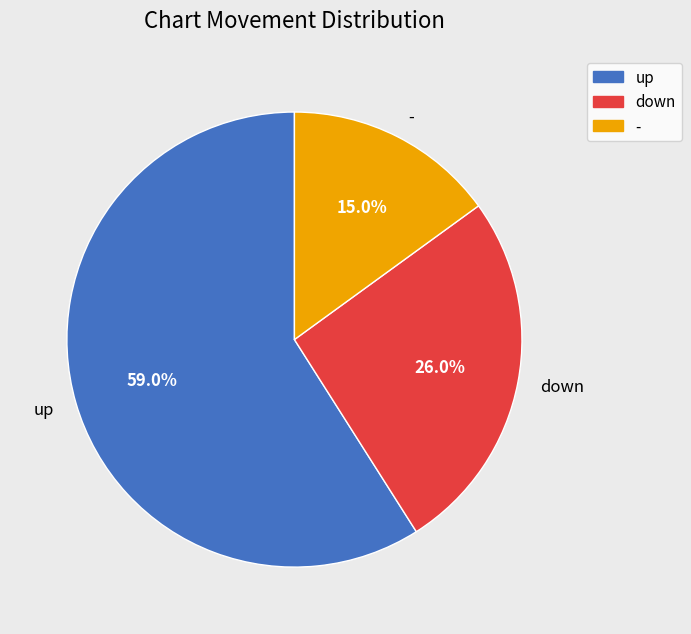

True or false: up accounts for 59% of the total.

True